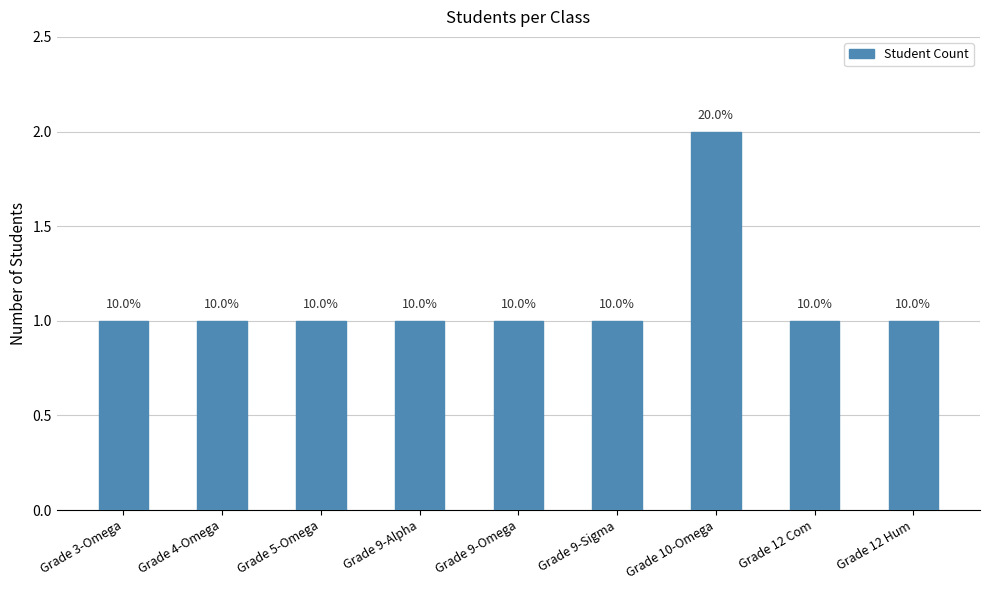

Reading right to left, extract all data points from this chart.

1	1	2	1	1	1	1	1	1